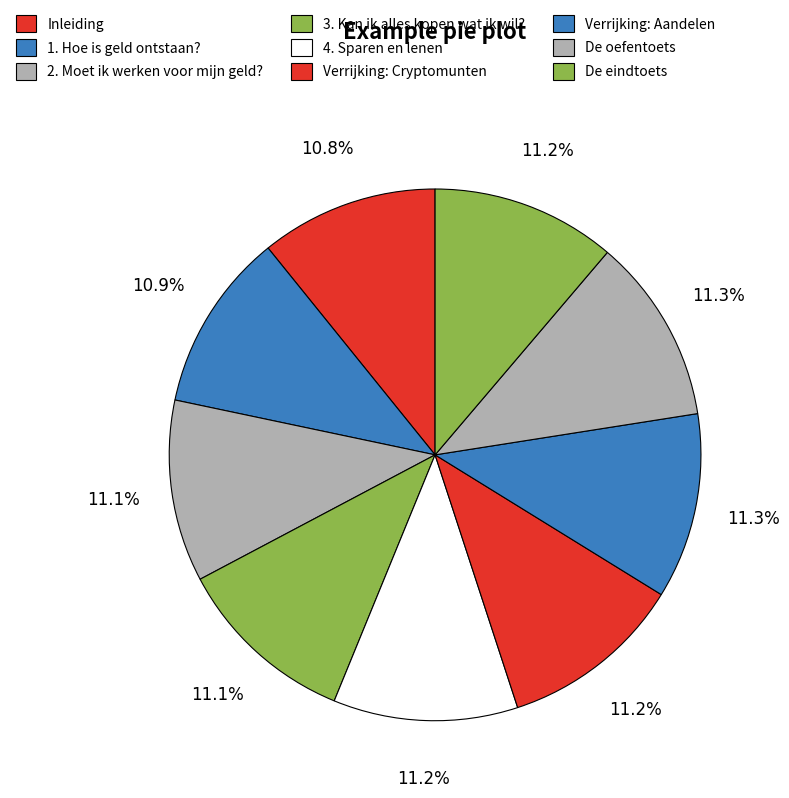

How many segments does this pie chart have?

9